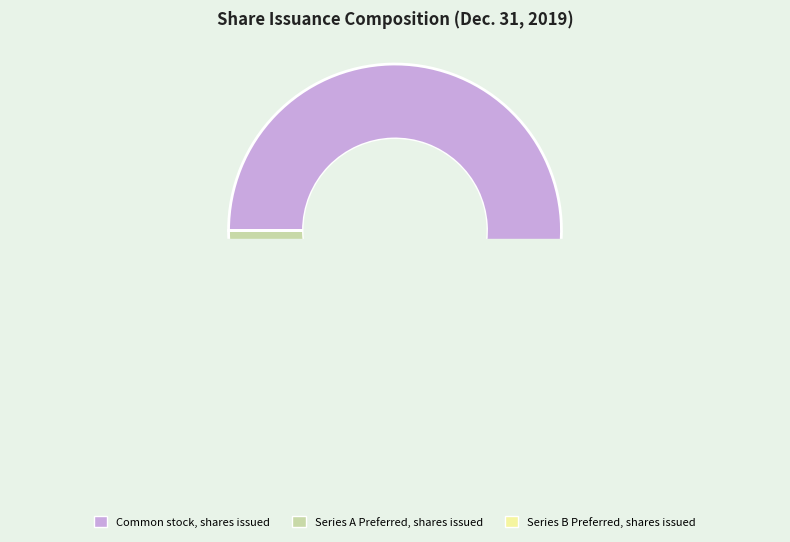

To the nearest percent, what portion does Series A Preferred stock, shares issued represent?

2%